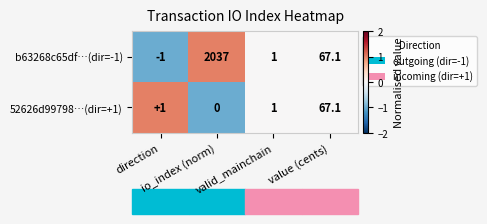

How many values in 52626d99798…(dir=+1) are above zero?

3